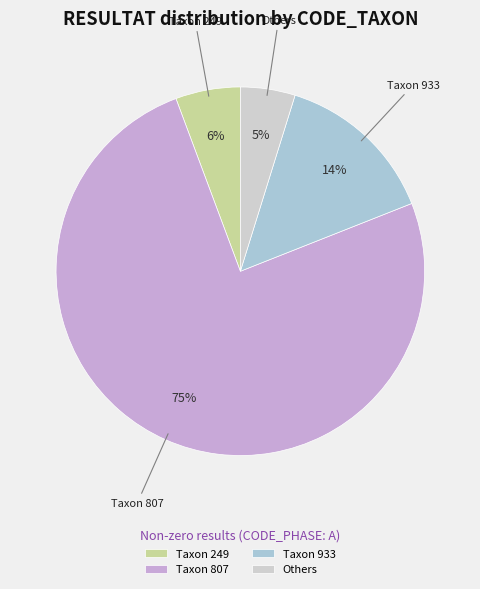

Between Taxon 807 and Others, which is larger?

Taxon 807